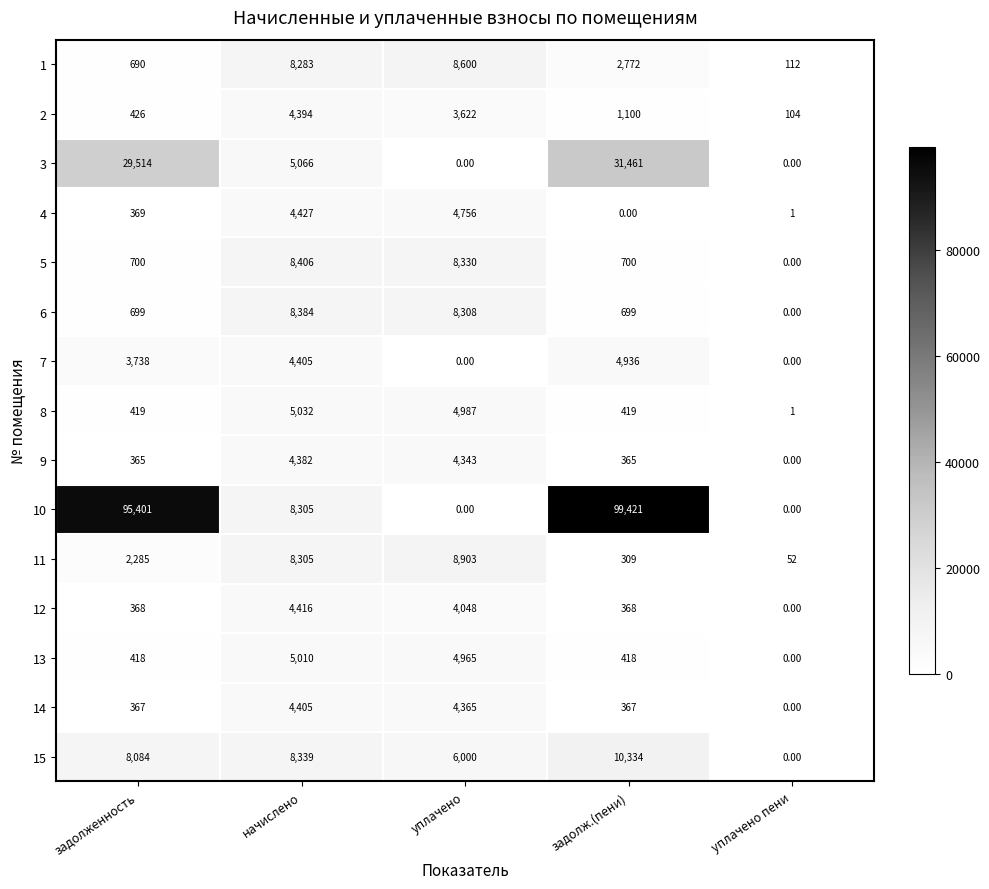

At which label is 7 closest to 2468?

задолженность